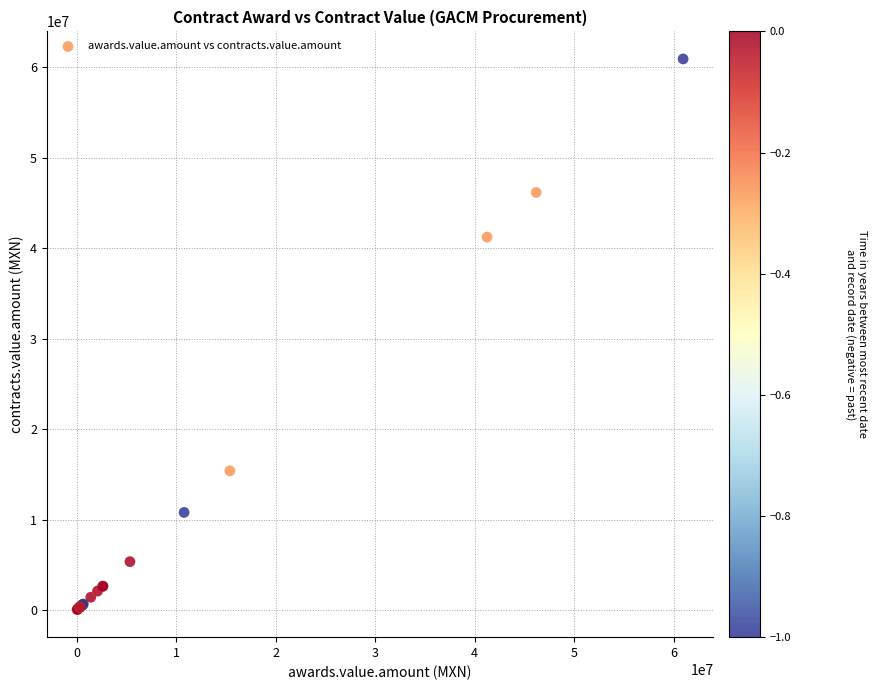

What Y value in the scatter plot is closest to 30495635?

41241449.6